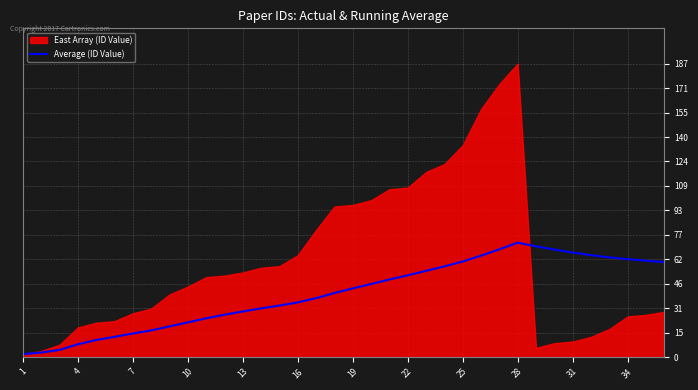

What is the difference between the second highest and minimum values?

68.7